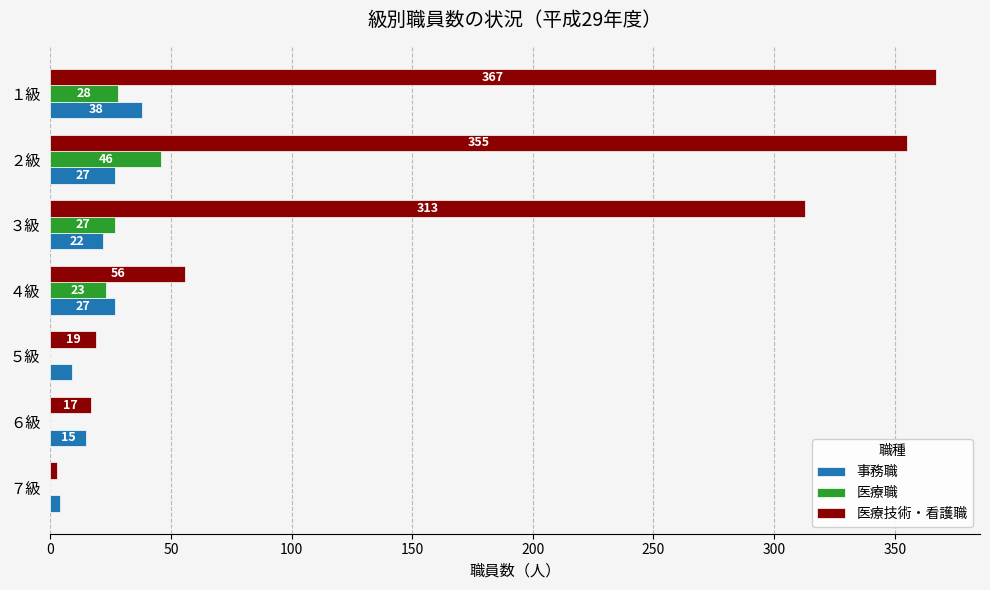

Which series has the largest total across all categories?

医療技術・看護職